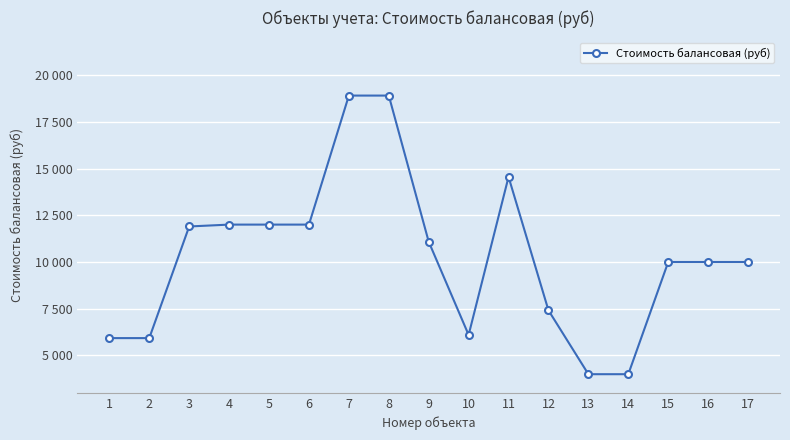

Between 6 and 8, which is larger?

8